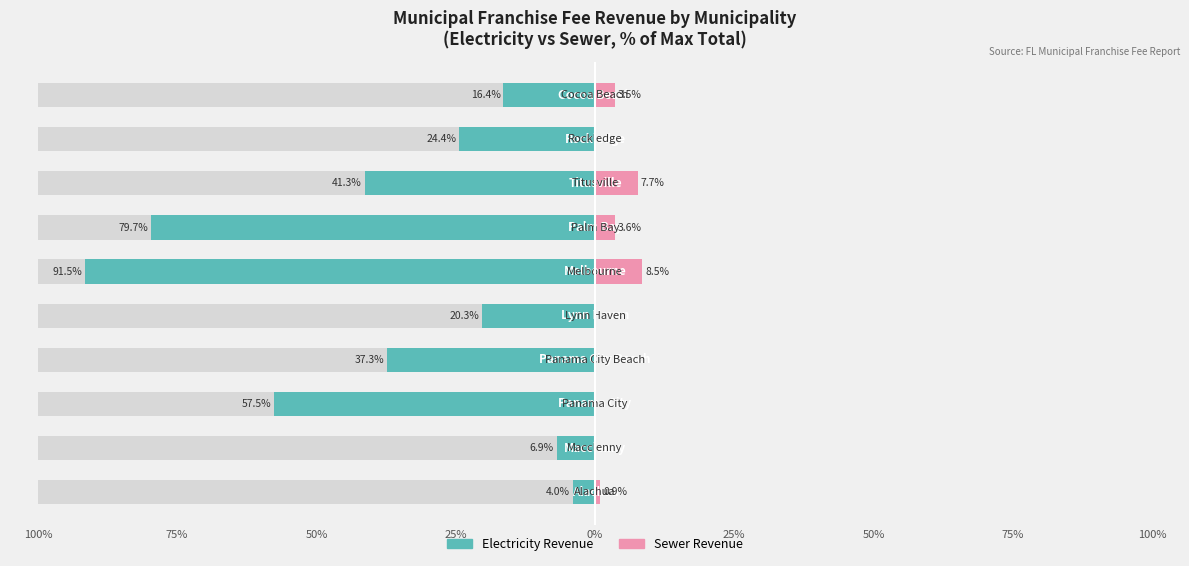

What is the spread (max minus min) of values at 100%?

5.0